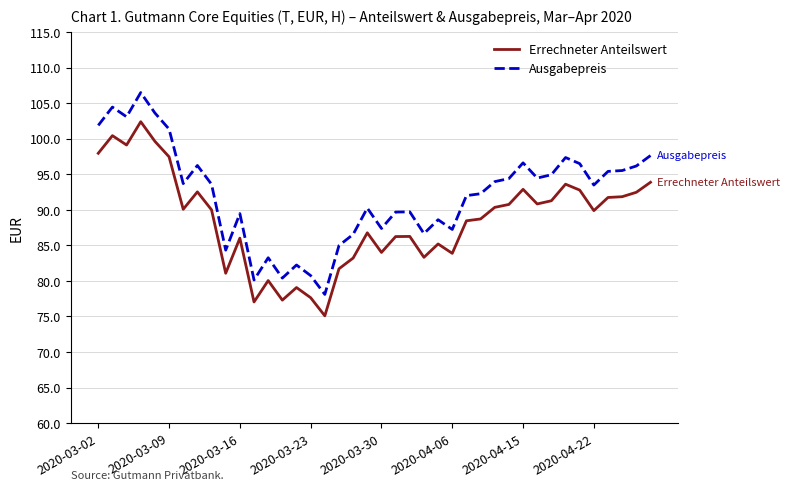

True or false: Ausgabepreis and Errechneter Anteilswert cross at least once.

False